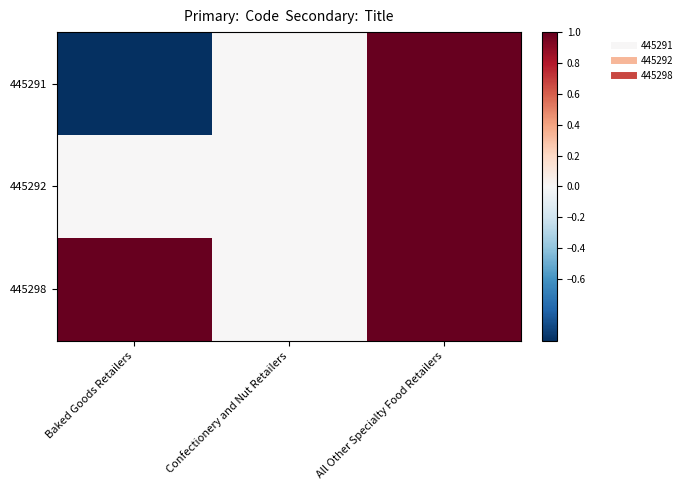

How many categories are shown in the chart?

3